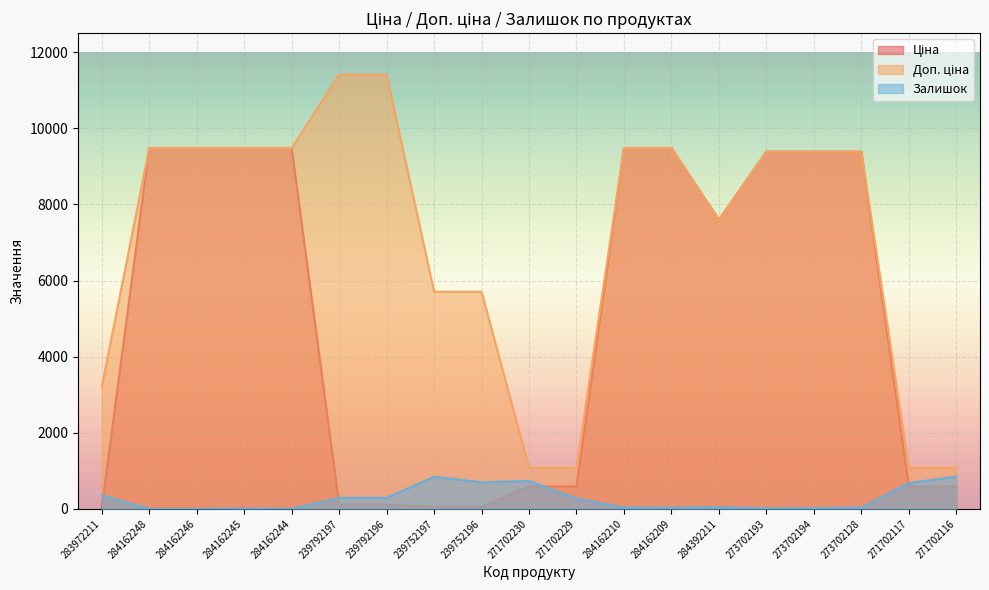

At how many categories does at least one series exceed 9345?

11